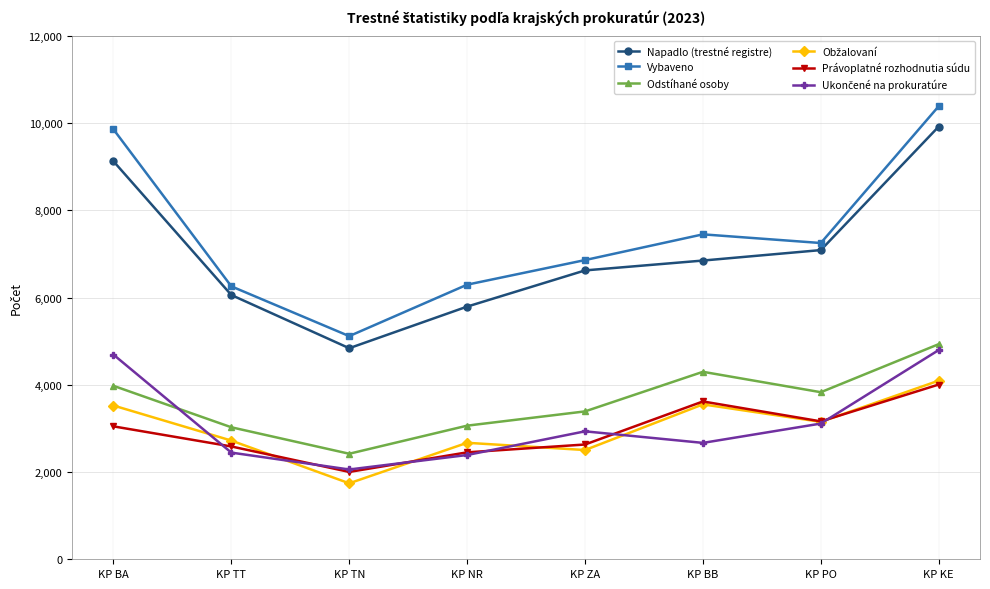

Is this an area chart (filled region under the line)?

No